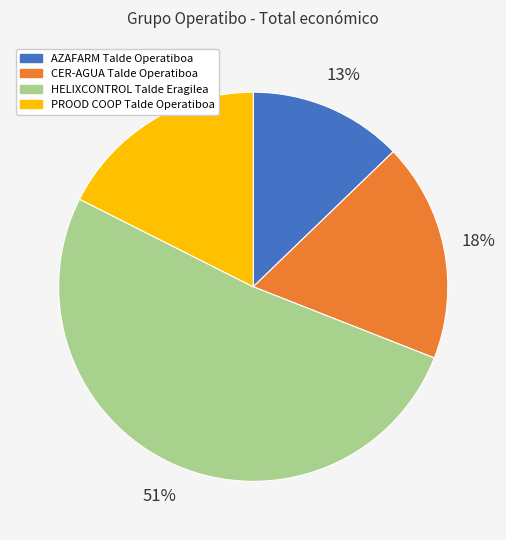

Is the sum of HELIXCONTROL Talde Eragilea and CER-AGUA Talde Operatiboa greater than half?

Yes